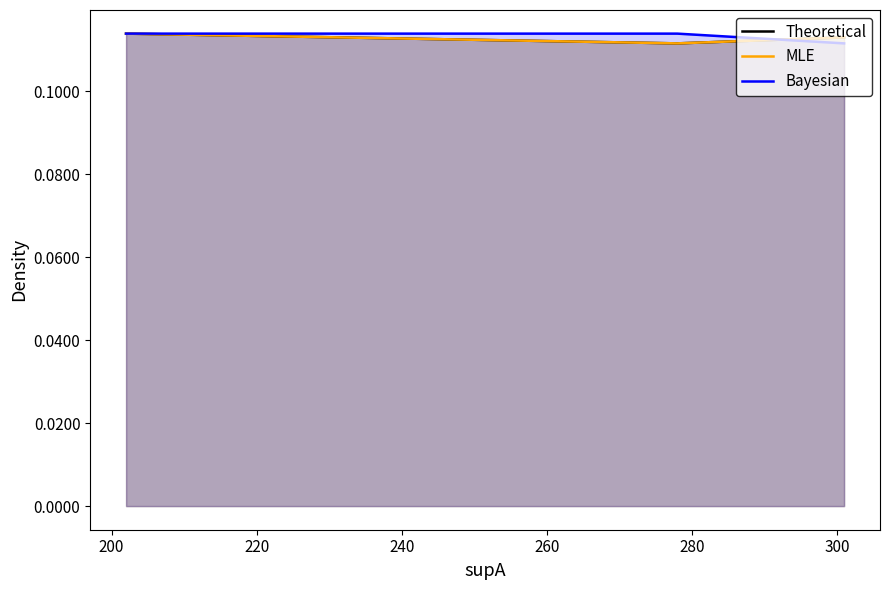

What is the sum of all Bayesian values?

0.3